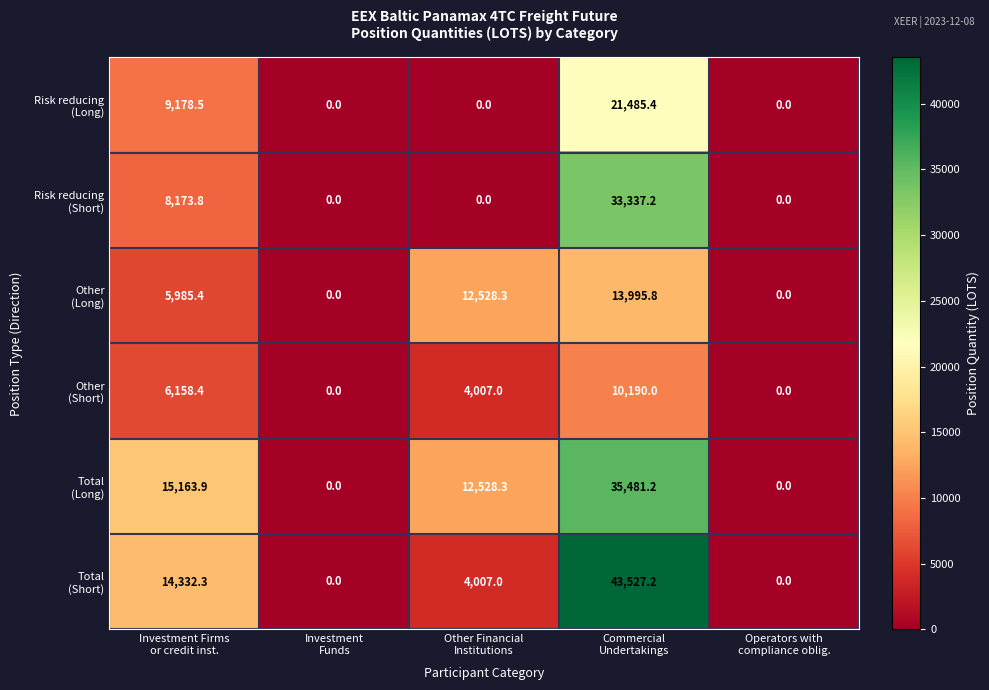

What is the greatest value displayed?

43527.2